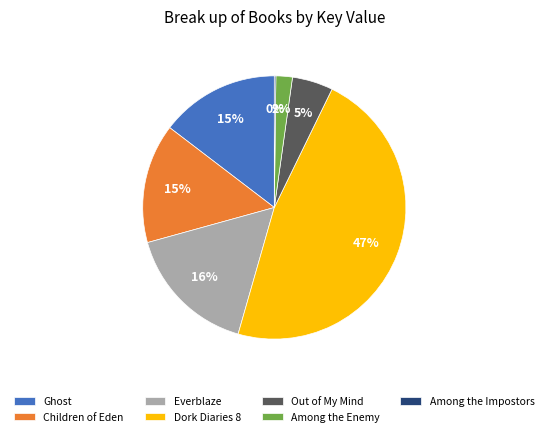

Which slice is the largest?

Dork Diaries 8